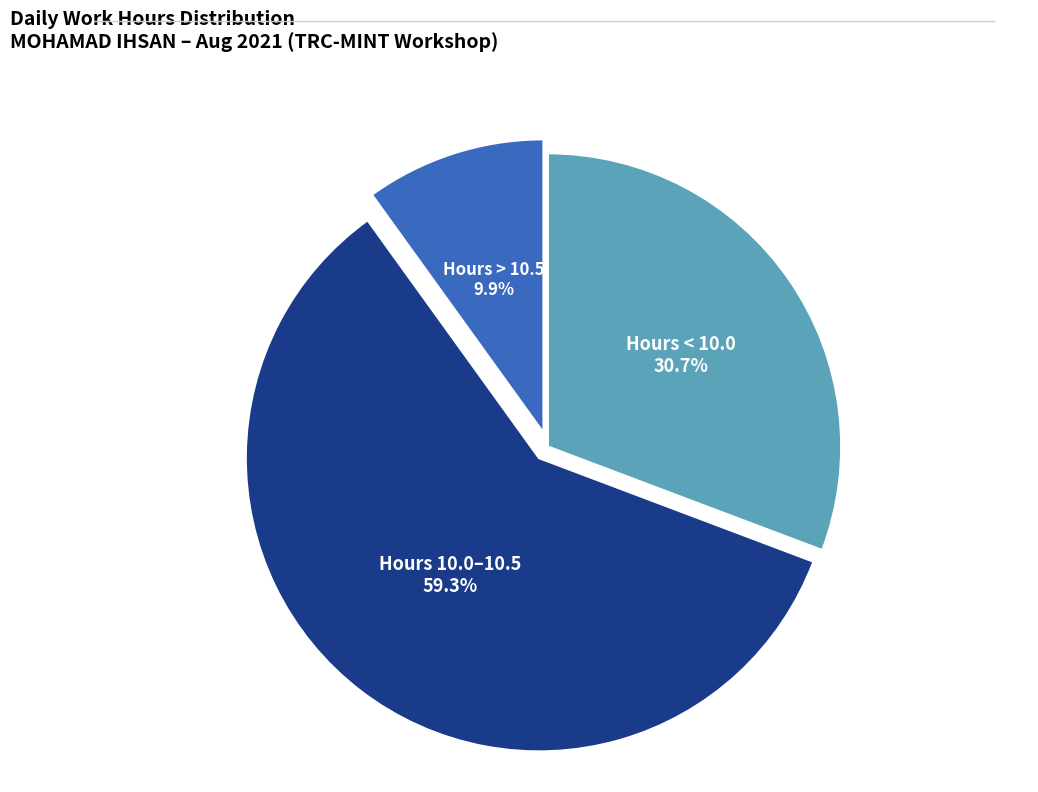

What percentage do Hours 10.0–10.5 and Hours < 10.0 together represent?

90.1%